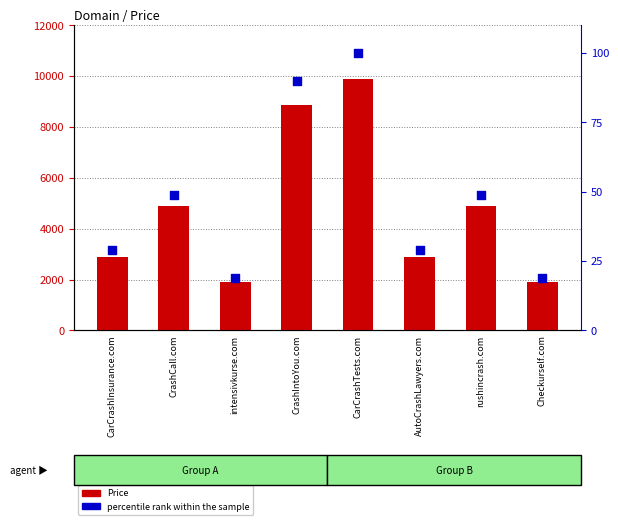

What is the total value across all series at AutoCrashLawyers.com?

2917